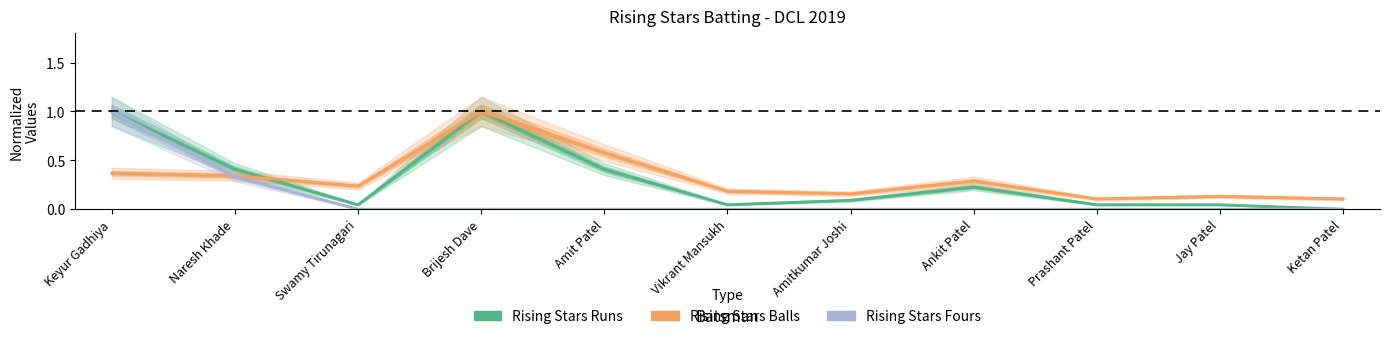

What is the greatest value displayed?

1.0